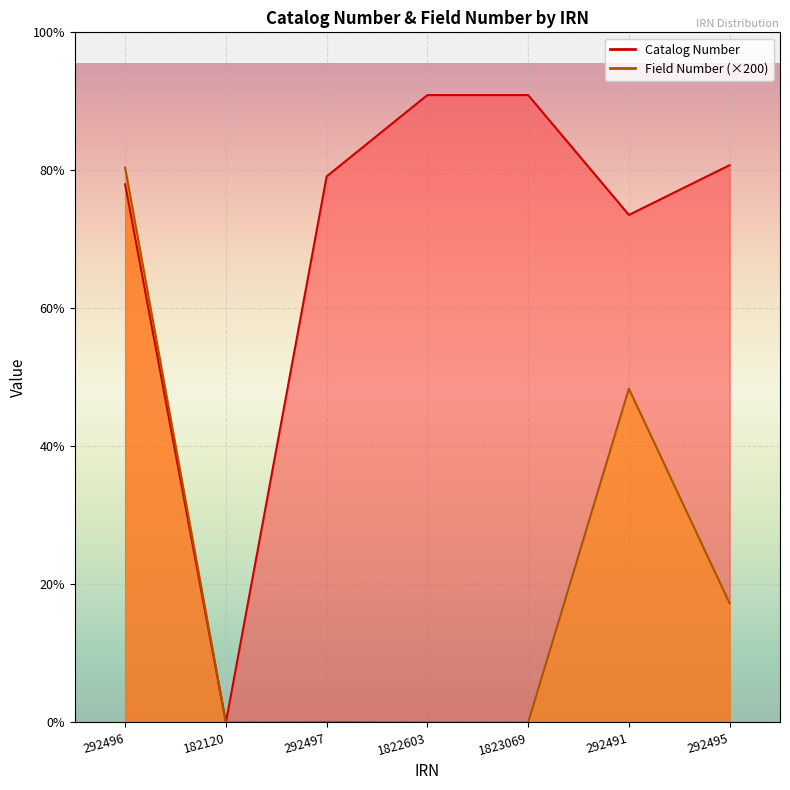

What is the difference between the maximum and minimum values in the Field Number series?

2018400